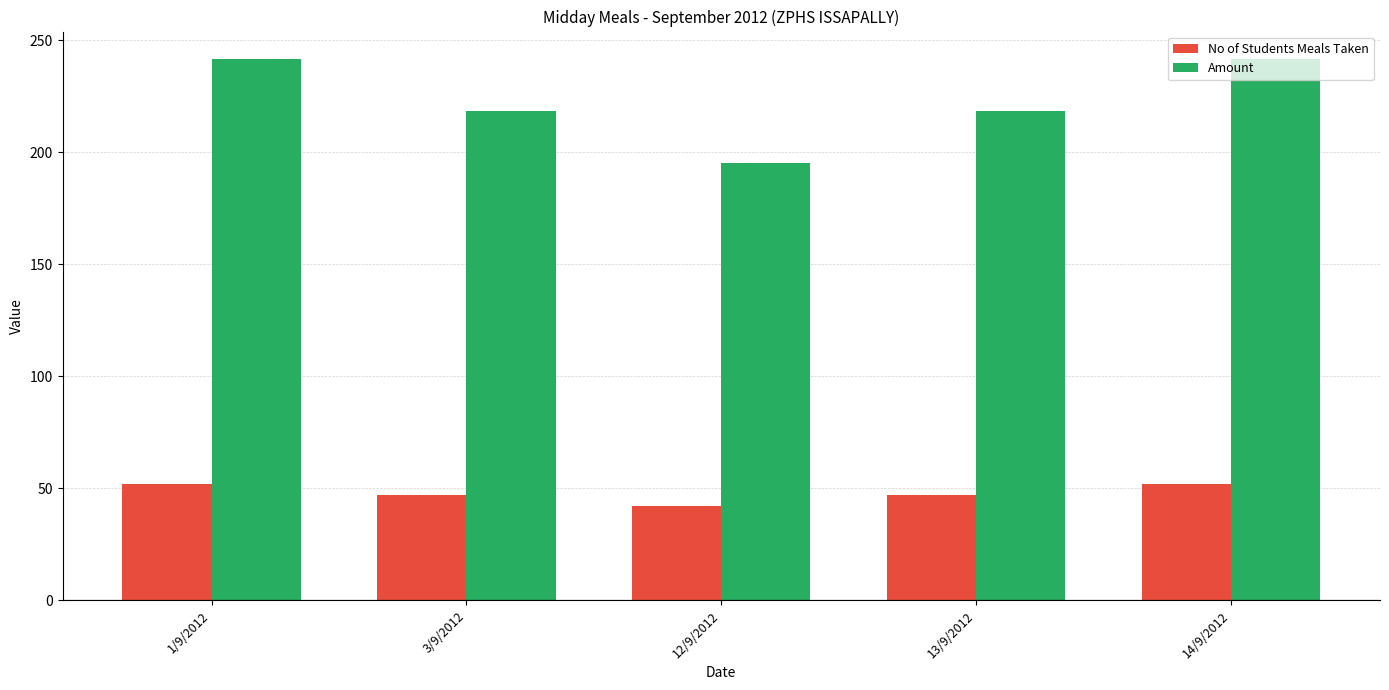

What is the difference between the maximum and minimum values in the Amount series?

46.5